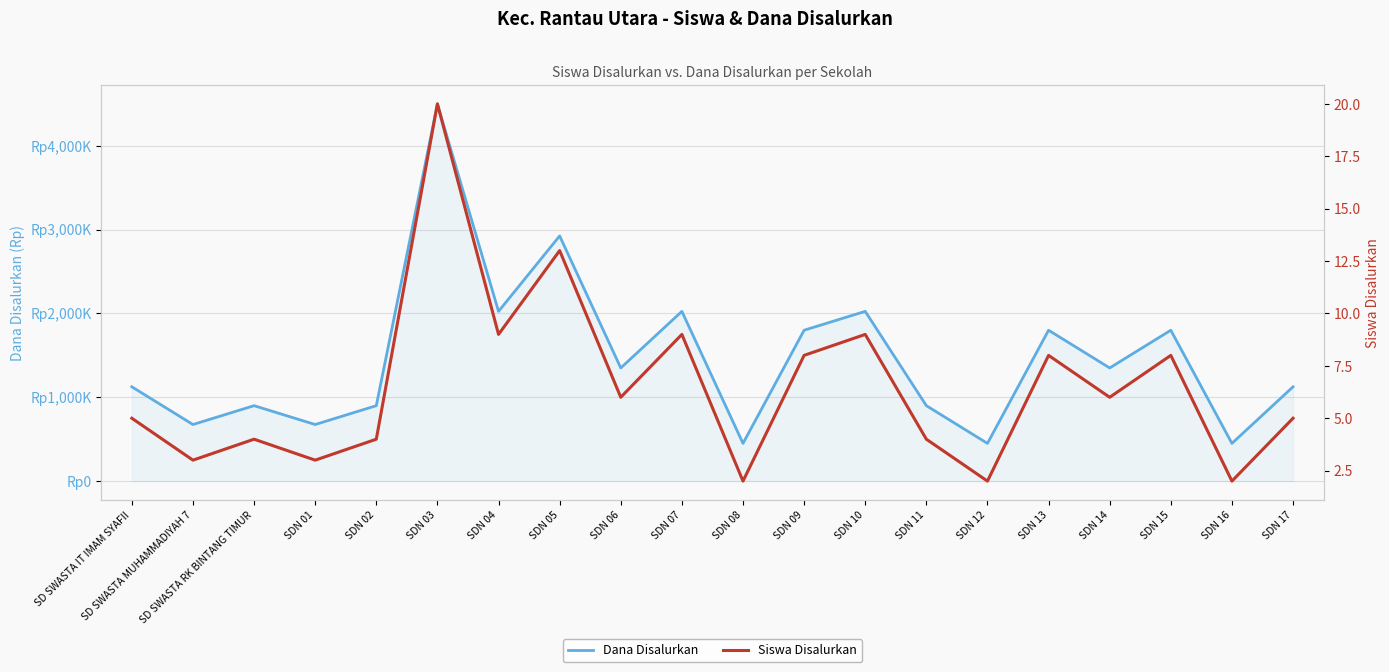

Count the number of data series in this chart.

2